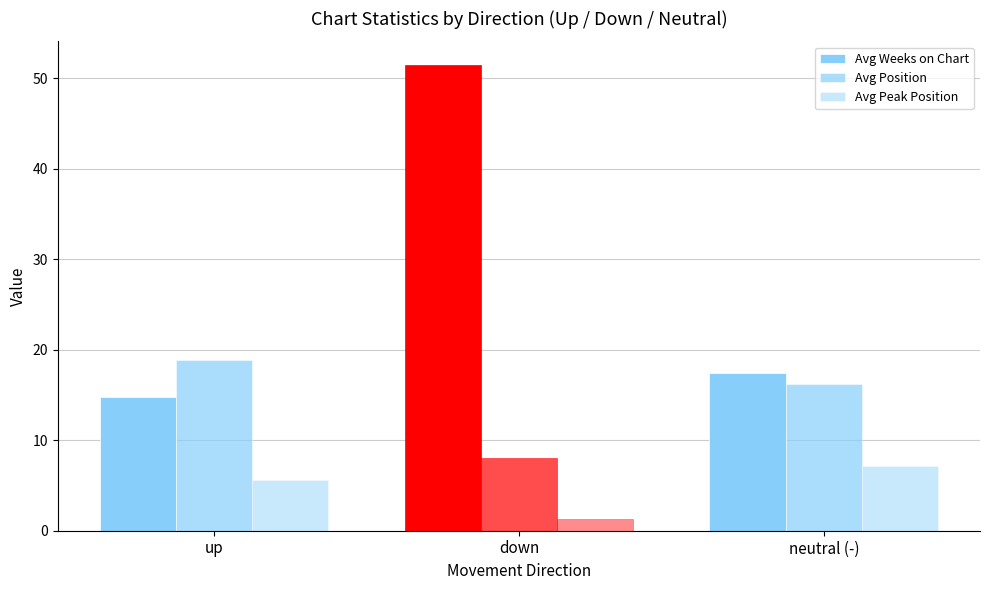

Does the chart contain any negative values?

No